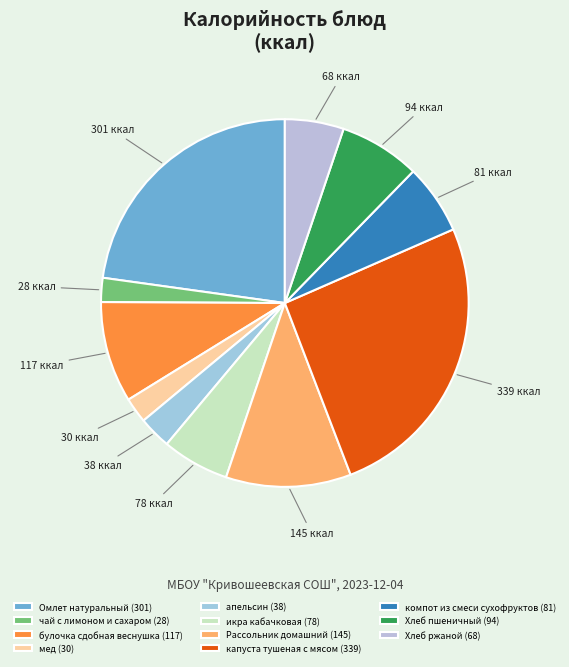

Is мед the majority of the pie?

No